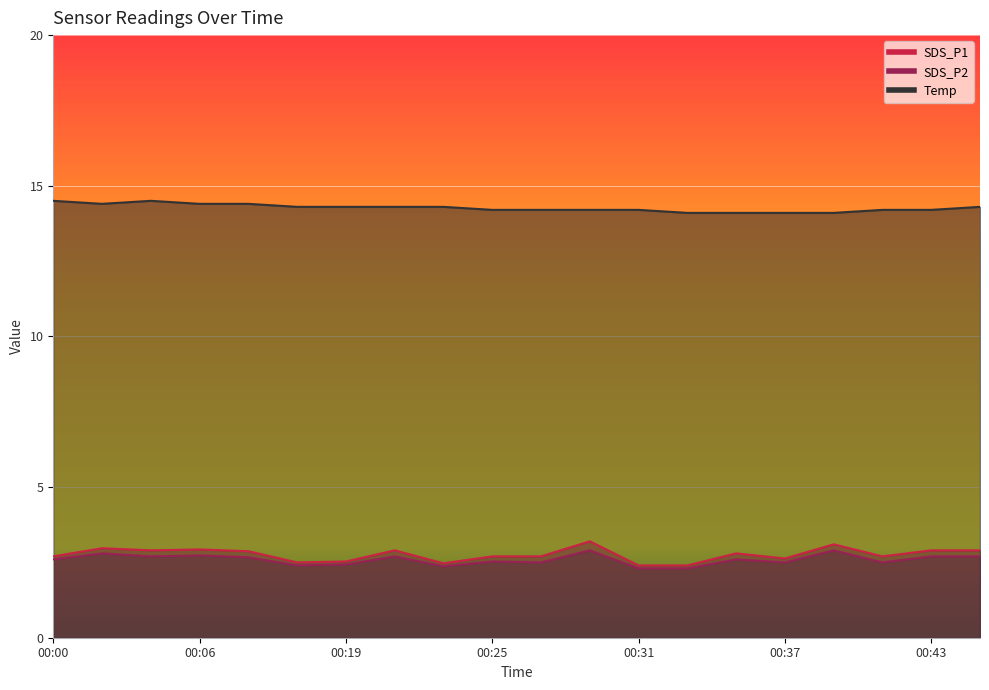

True or false: SDS_P1 and Temp intersect in this chart.

False